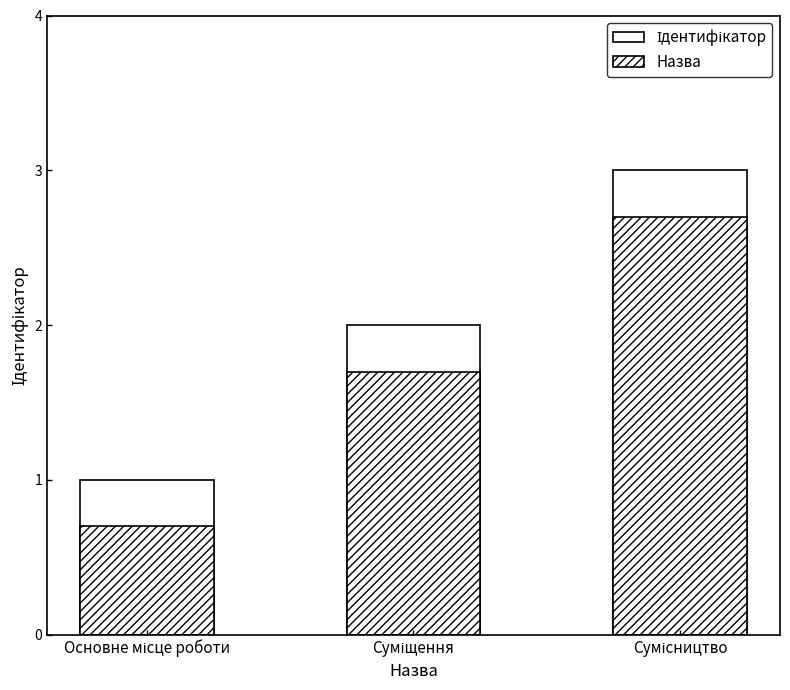

List the labels in order of Ідентифікатор value, largest first.

Сумісництво, Суміщення, Основне місце роботи